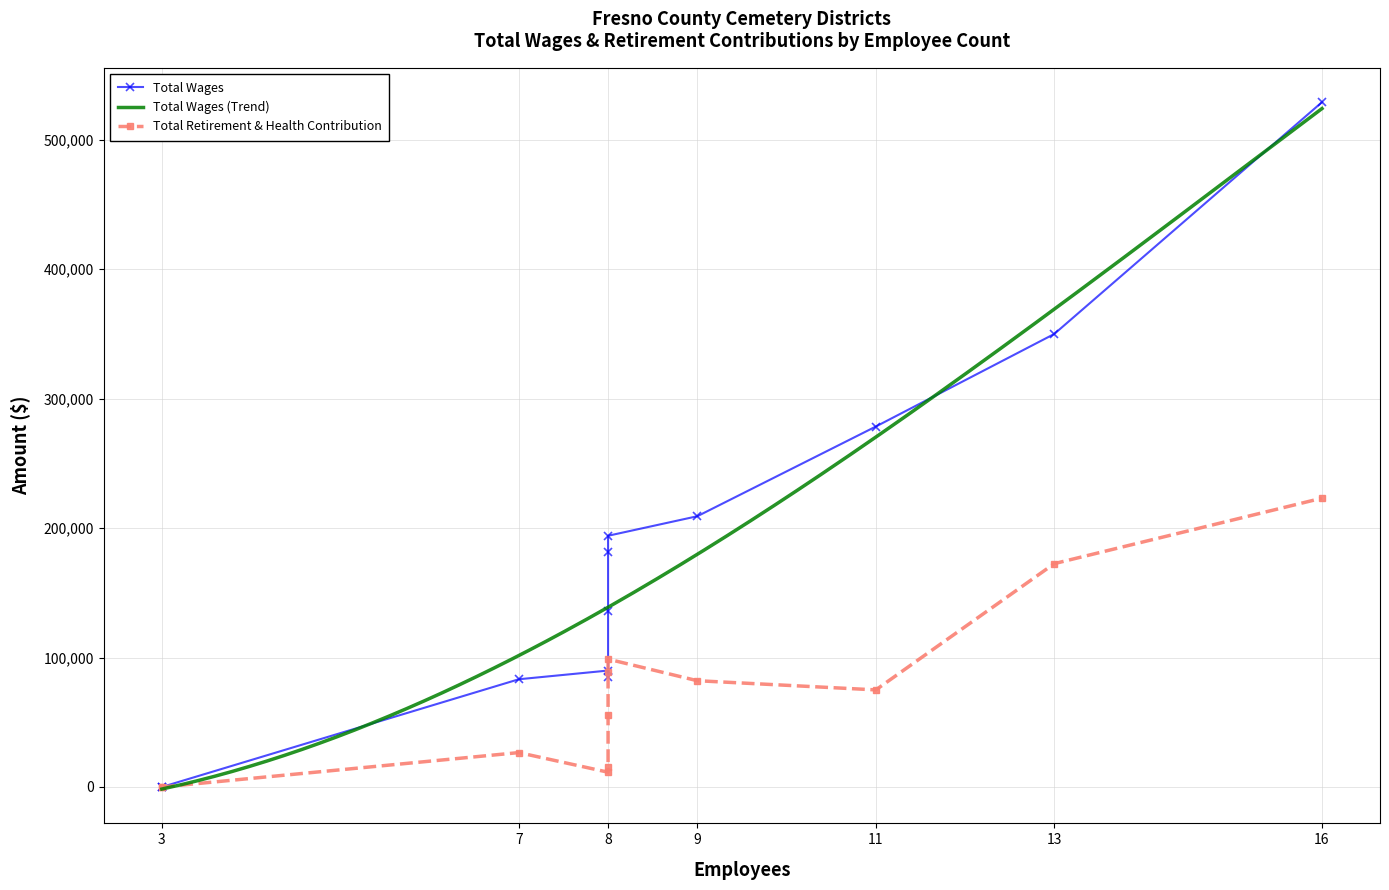

Which series has the largest total across all categories?

Total Wages